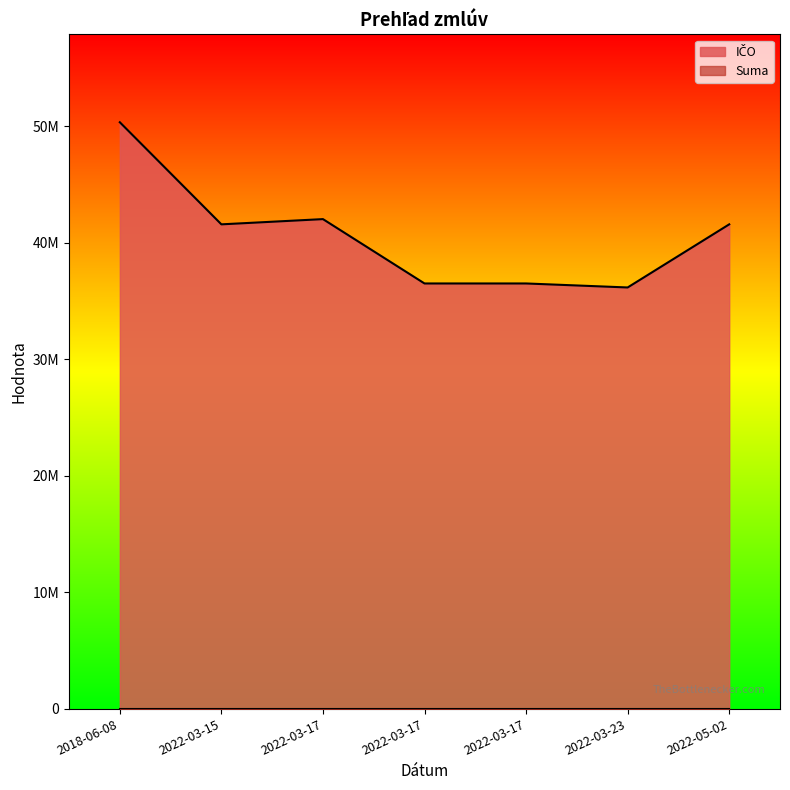

At 2022-05-02, list the series in order from largest to smallest.

IČO, Suma